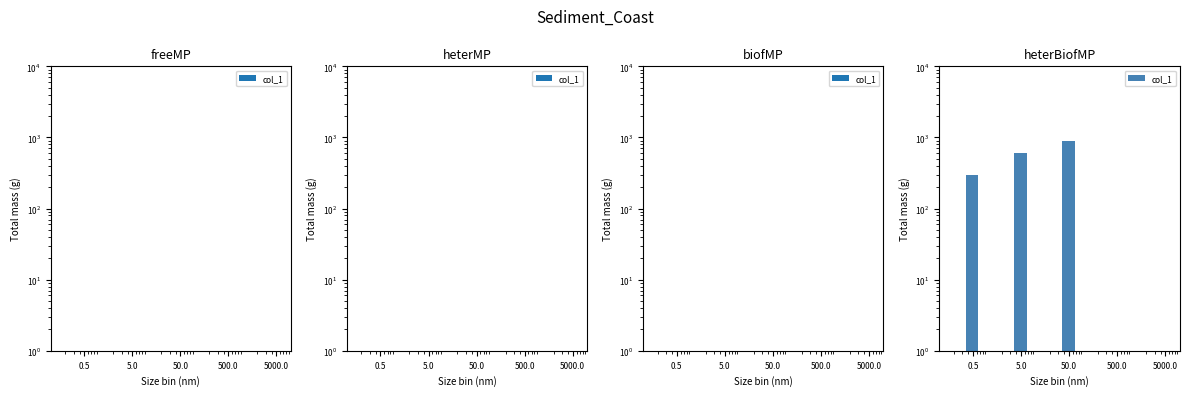

Reading right to left, what are all the values shown in this chart?

900	600	300